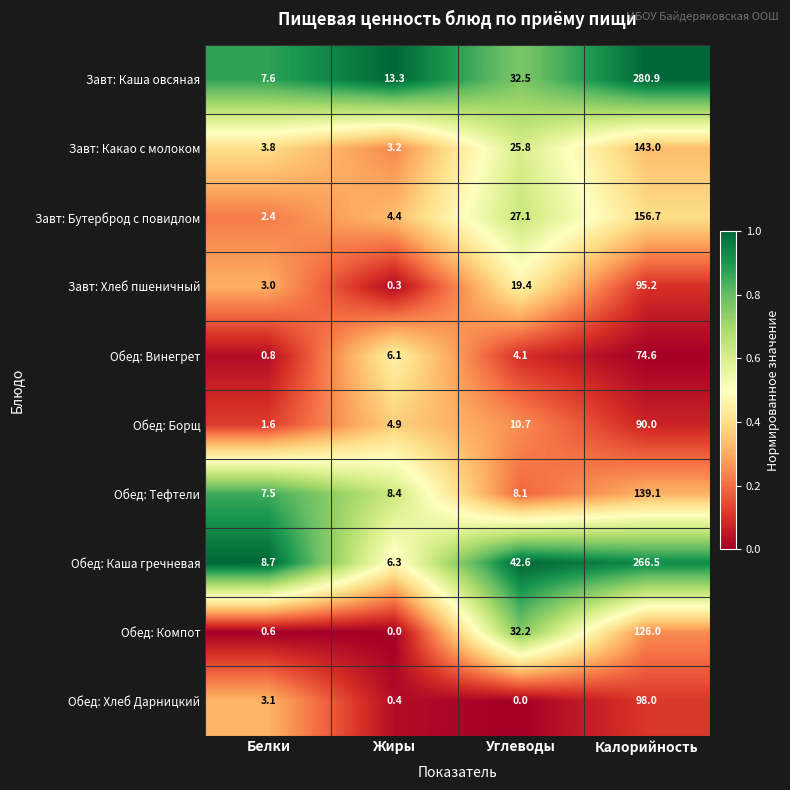

Which series changed the most between Жиры and Углеводы?

Обед: Каша гречневая